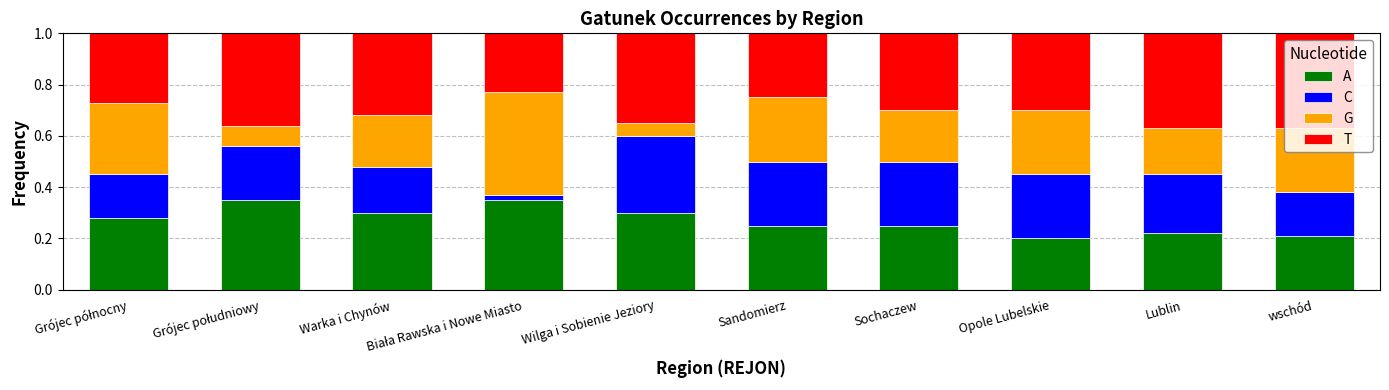

Is it true that A equals 0.2 at Opole Lubelskie?

True